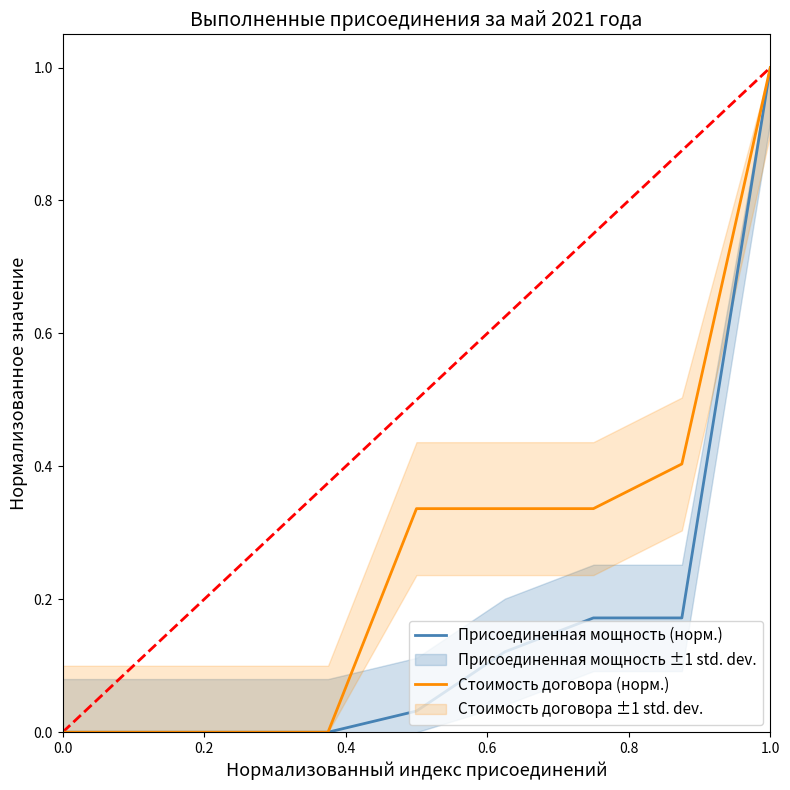

The Стоимость договора (норм.) series shows 0.0 at 0.0. True or false?

True